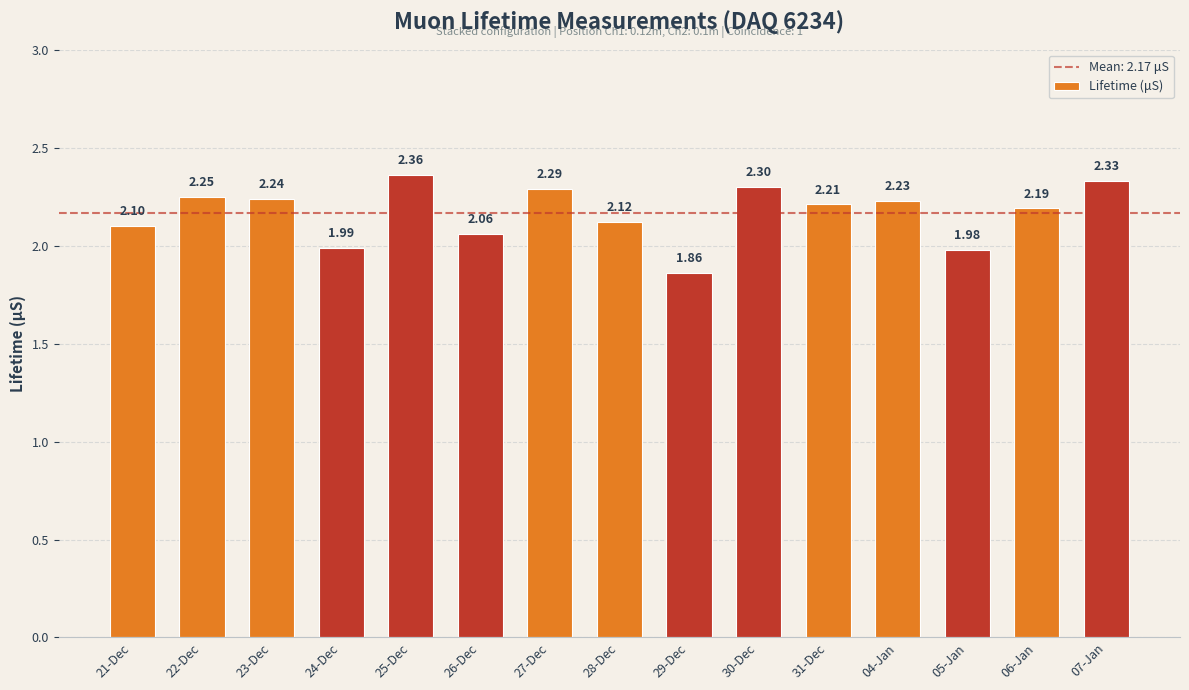

The value at 06-Jan is 1.1. True or false?

False